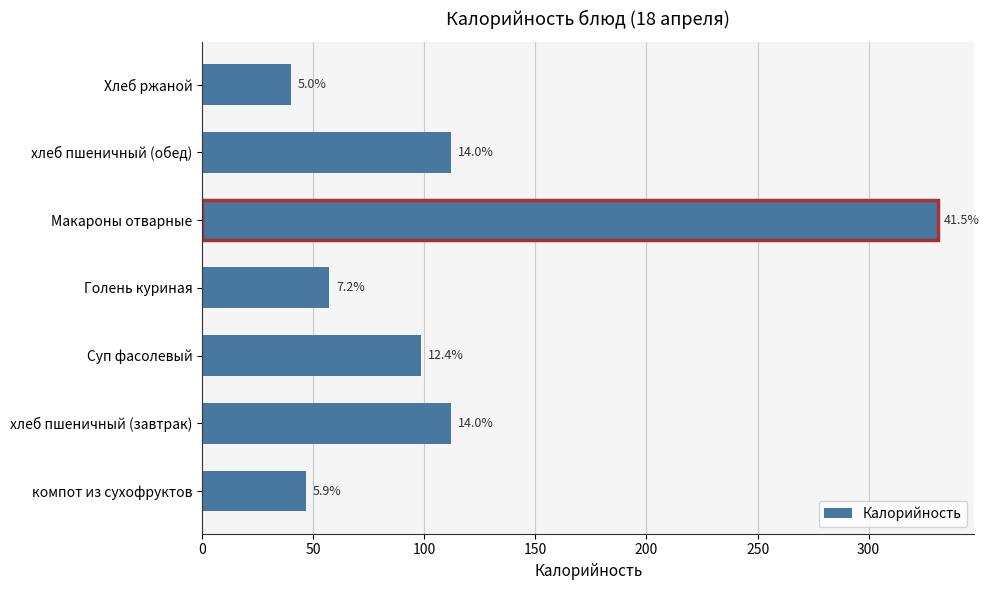

The value at 200 is 106.4. True or false?

False